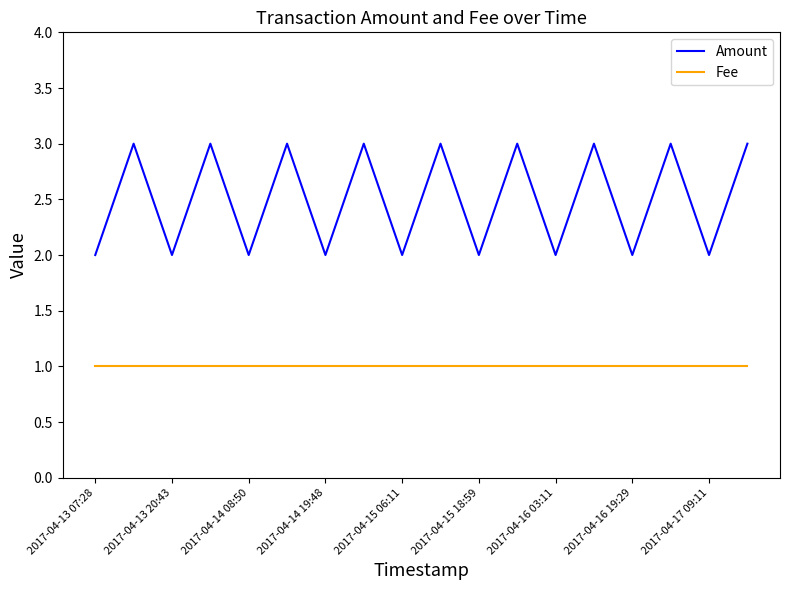

How many Amount values are between 2 and 3?

18